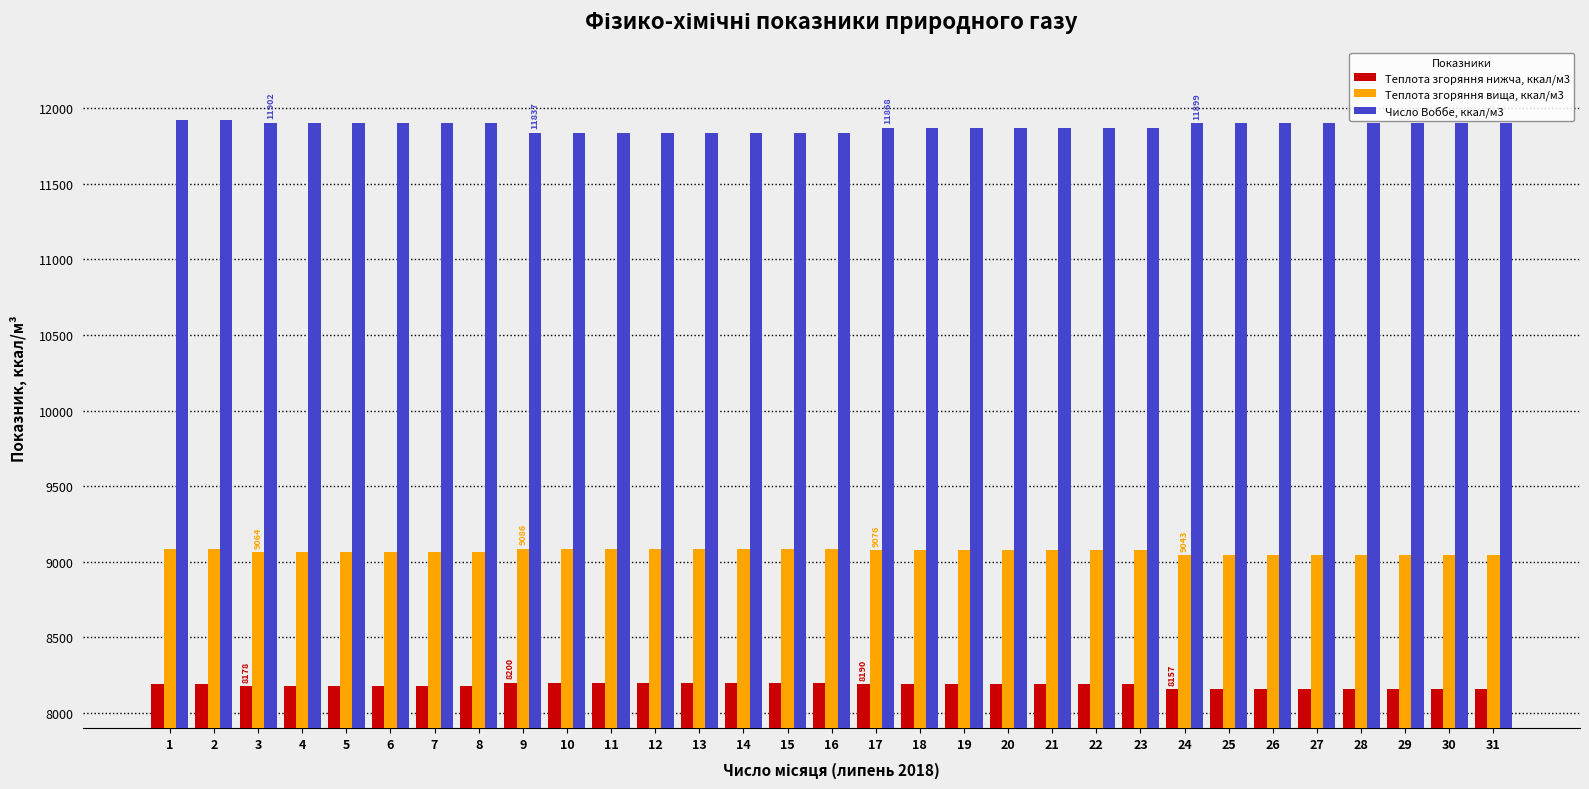

Read the Число Воббе, ккал/м3 value at 17.

11868.3